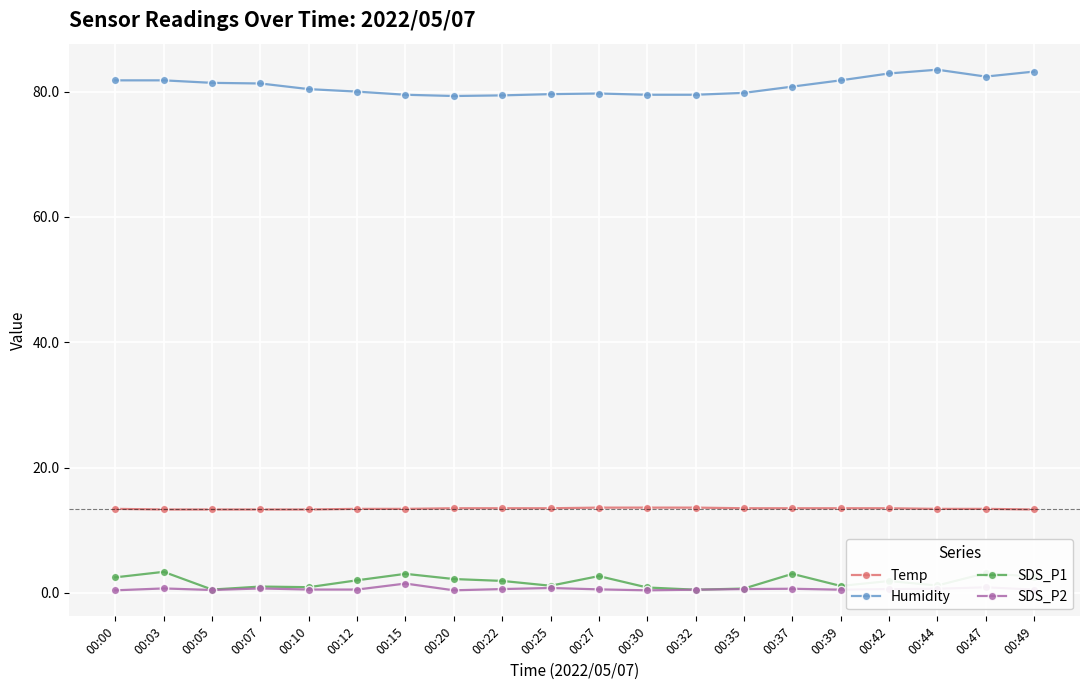

Is it true that Humidity equals 124.0 at 00:07?

False